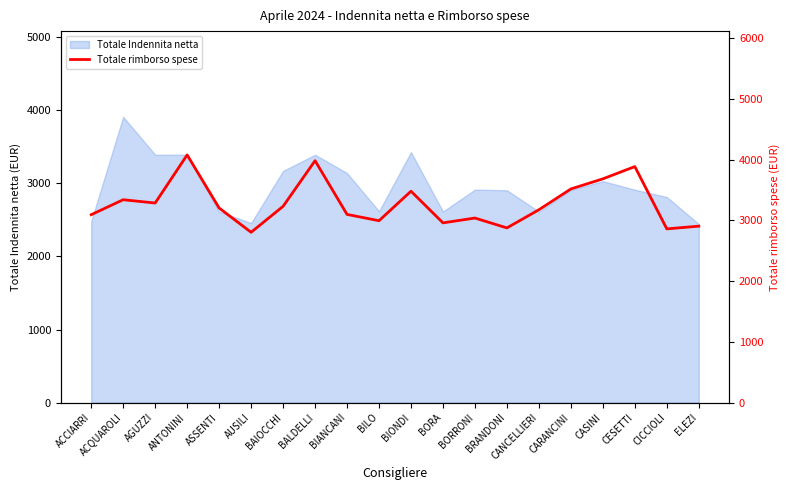

The Totale Indennita netta series shows 1264.6 at BIANCANI. True or false?

False